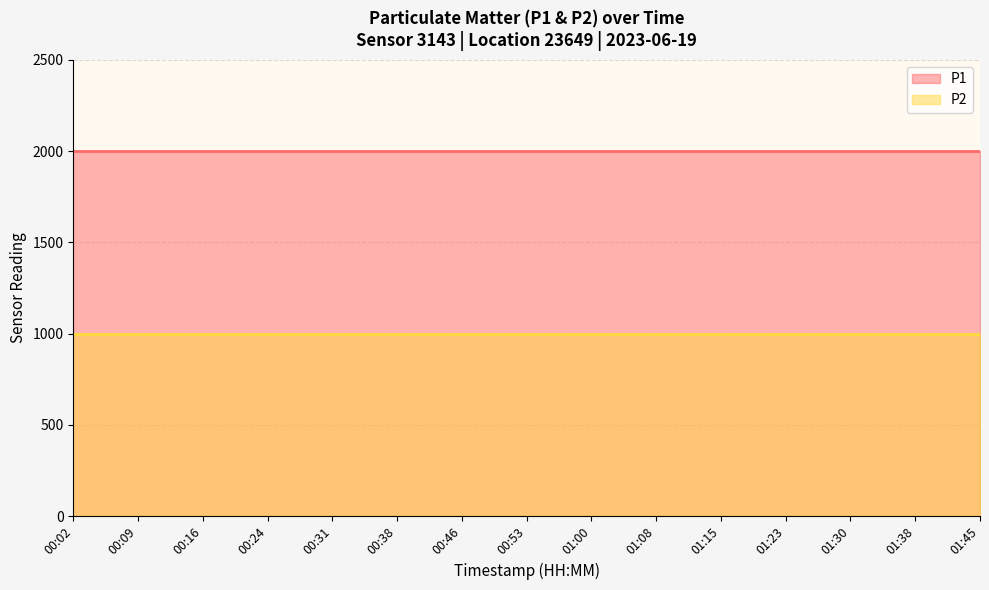

True or false: P1 has a value of 2908.3 at 01:15.

False